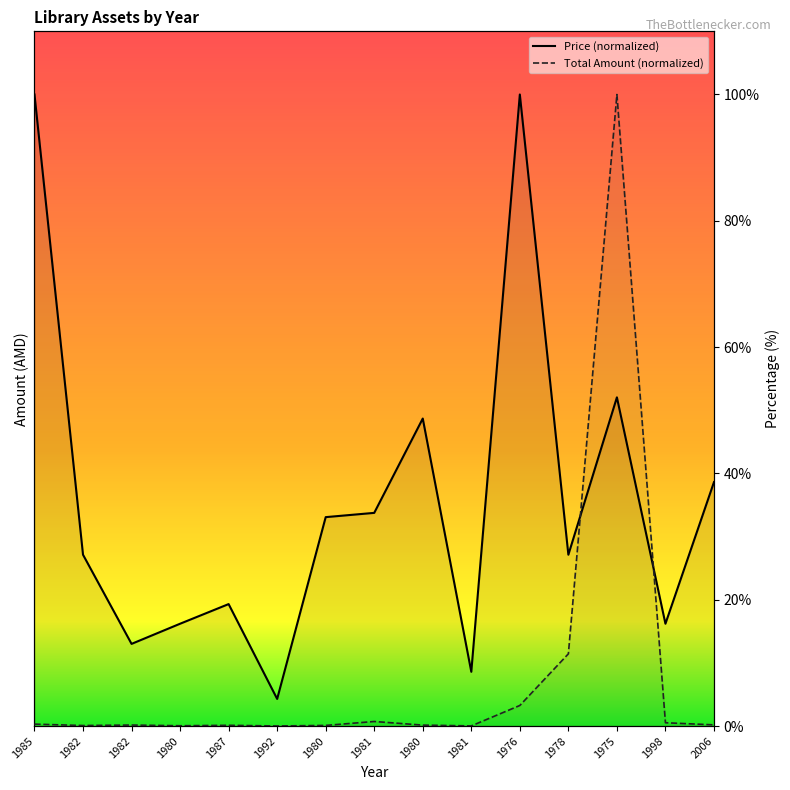

True or false: Price and Total Amount cross at least once.

True